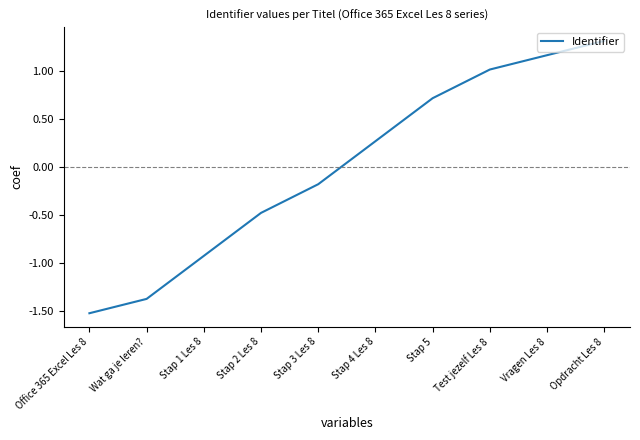

Rank the categories by value from lowest to highest.

Office 365 Excel Les 8, Wat ga je leren?, Stap 1 Les 8, Stap 2 Les 8, Stap 3 Les 8, Stap 4 Les 8, Stap 5, Test jezelf Les 8, Vragen Les 8, Opdracht Les 8